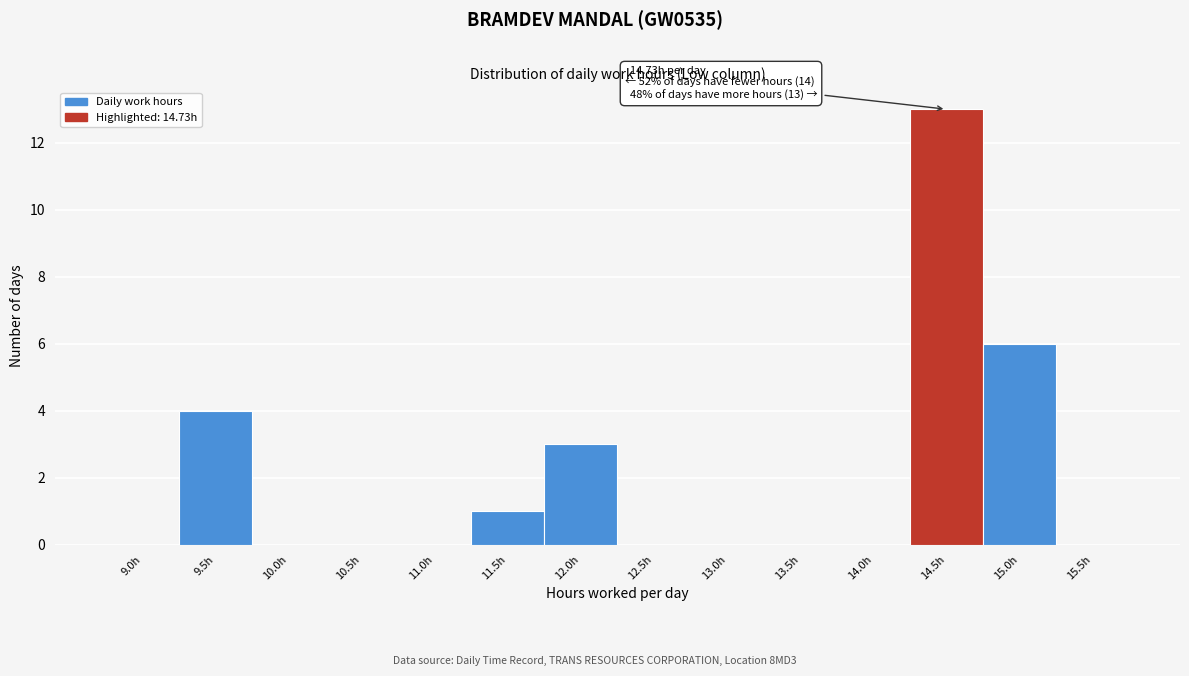

Reading right to left, list all the values displayed in this chart.

15.5h=0	15.0h=6	14.5h=13	14.0h=0	13.5h=0	13.0h=0	12.5h=0	12.0h=3	11.5h=1	11.0h=0	10.5h=0	10.0h=0	9.5h=4	9.0h=0